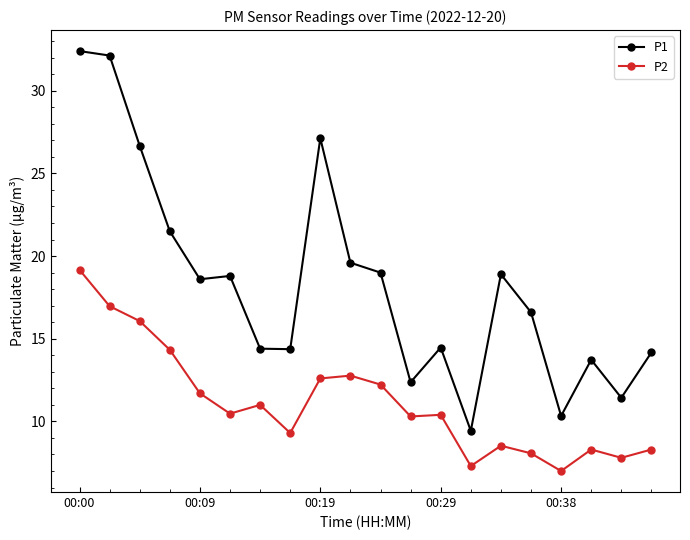

What is the value of the P2 point at the 6th from the left?

10.5